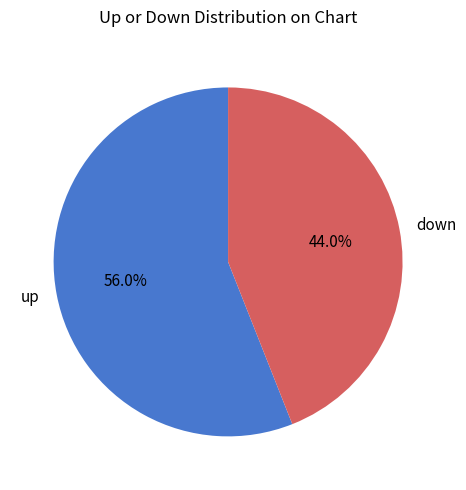

To the nearest percent, what portion does down represent?

44%